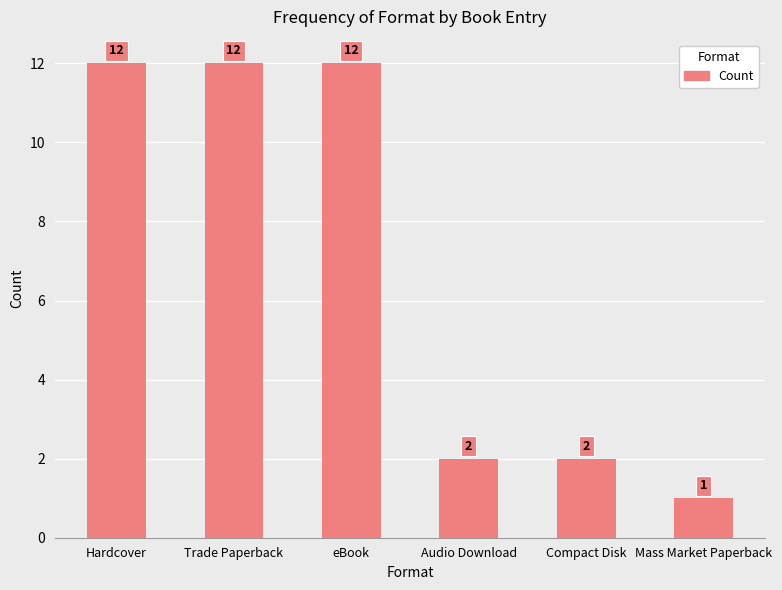

Reading right to left, what are all the values shown in this chart?

1	2	2	12	12	12